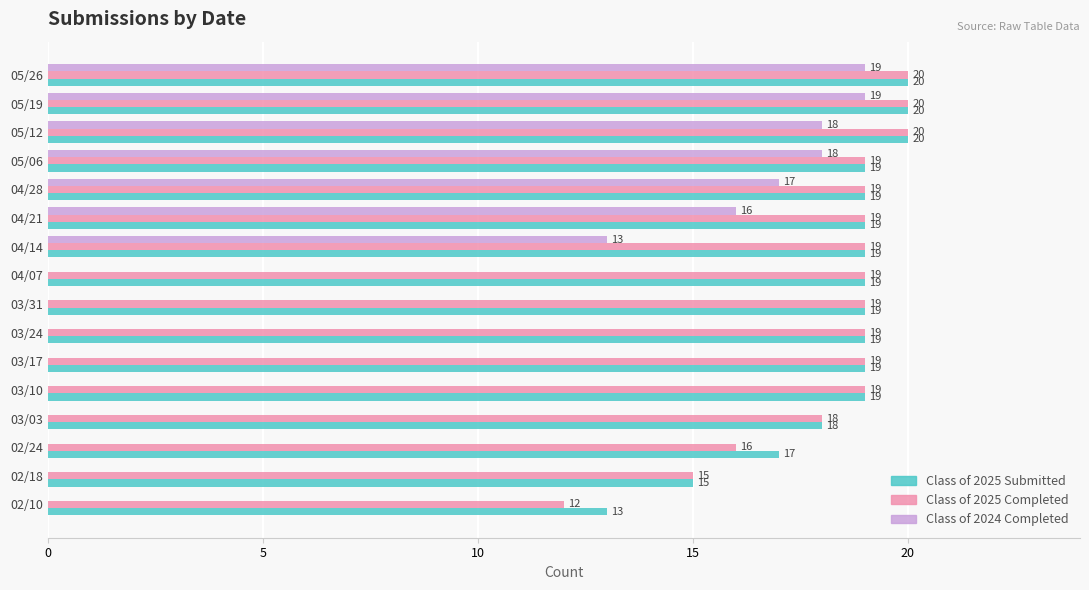

Between 05/19 and 04/21, which series saw the biggest shift?

Class of 2024 Completed